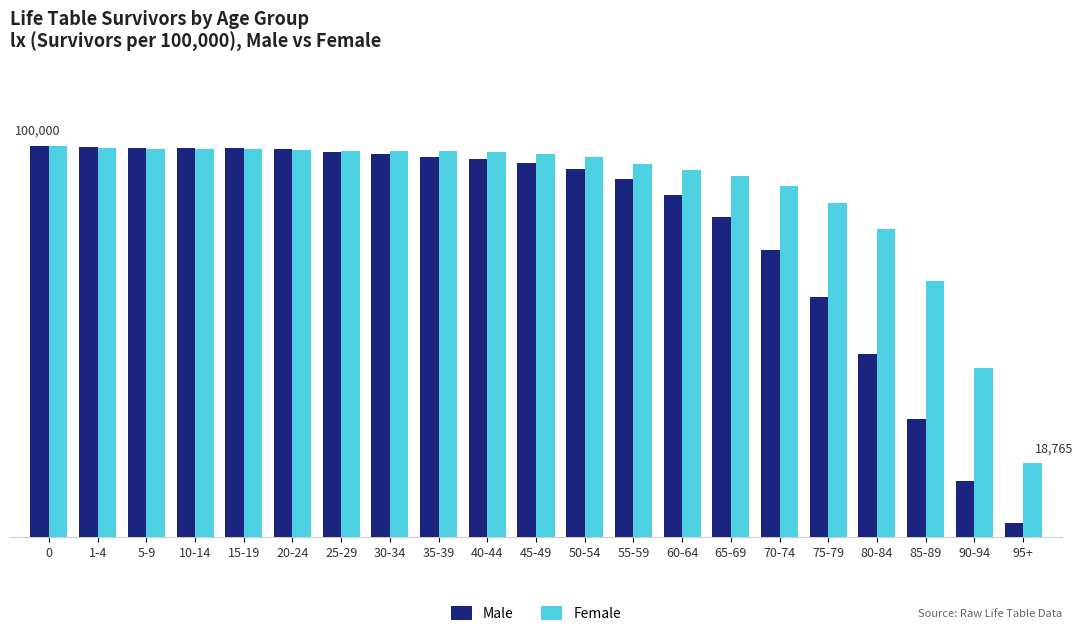

Does the chart contain any negative values?

No